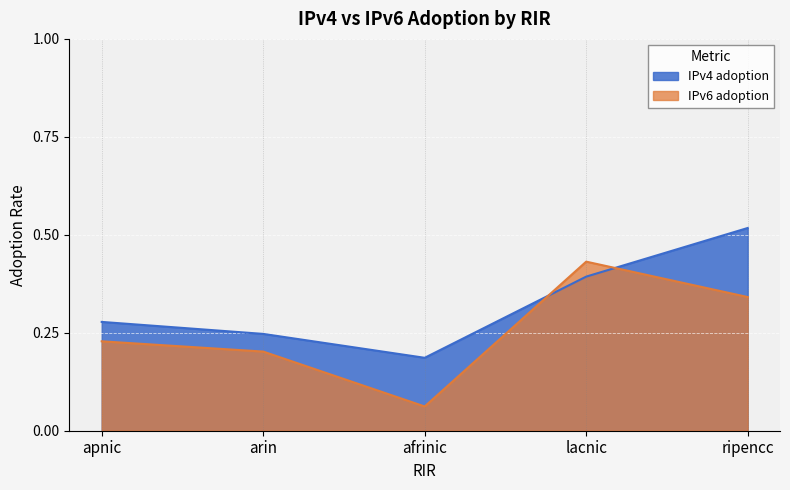

True or false: IPv4 adoption and IPv6 adoption cross at least once.

True